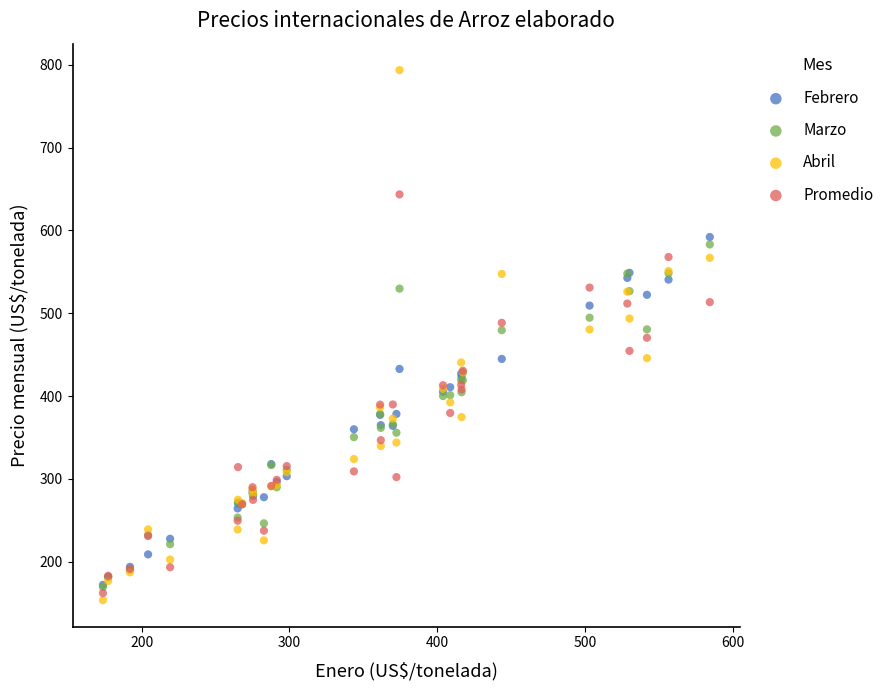

What are all the series names shown in the legend?

Febrero, Marzo, Abril, Promedio